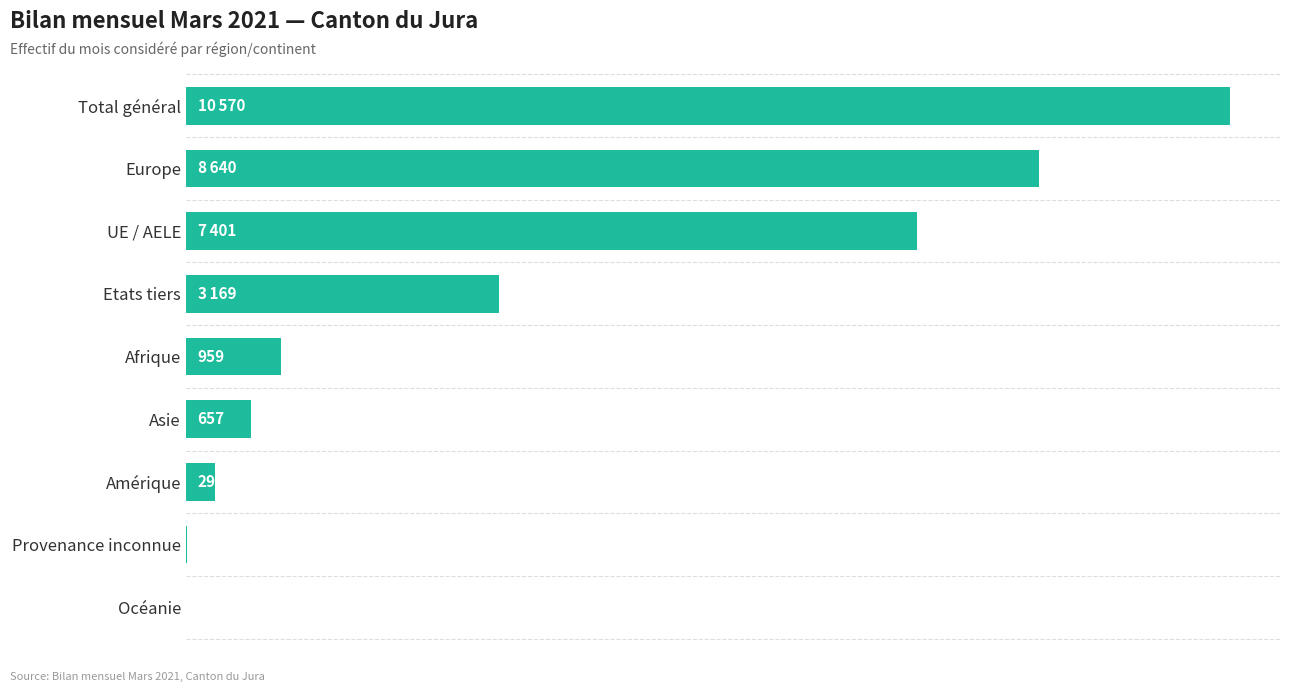

At which label is the value closest to 5286?

UE / AELE